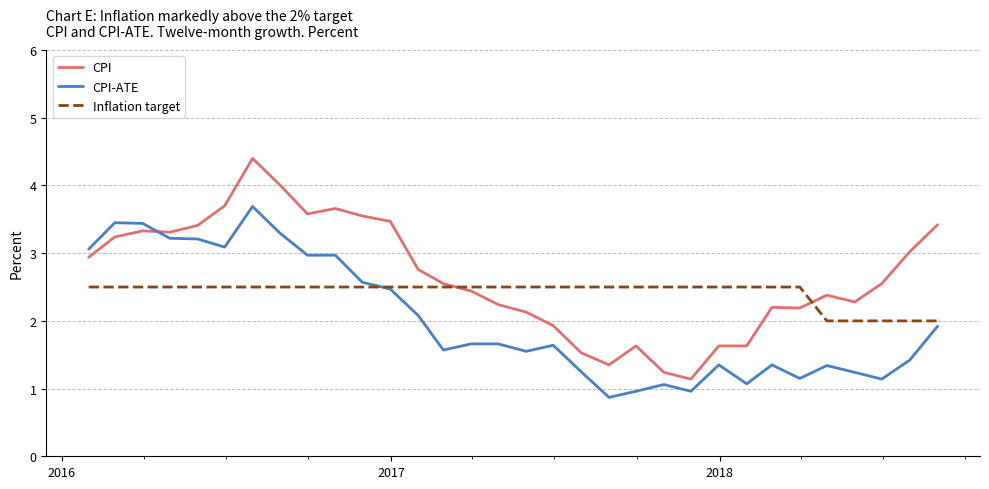

Which series has the largest total across all categories?

CPI